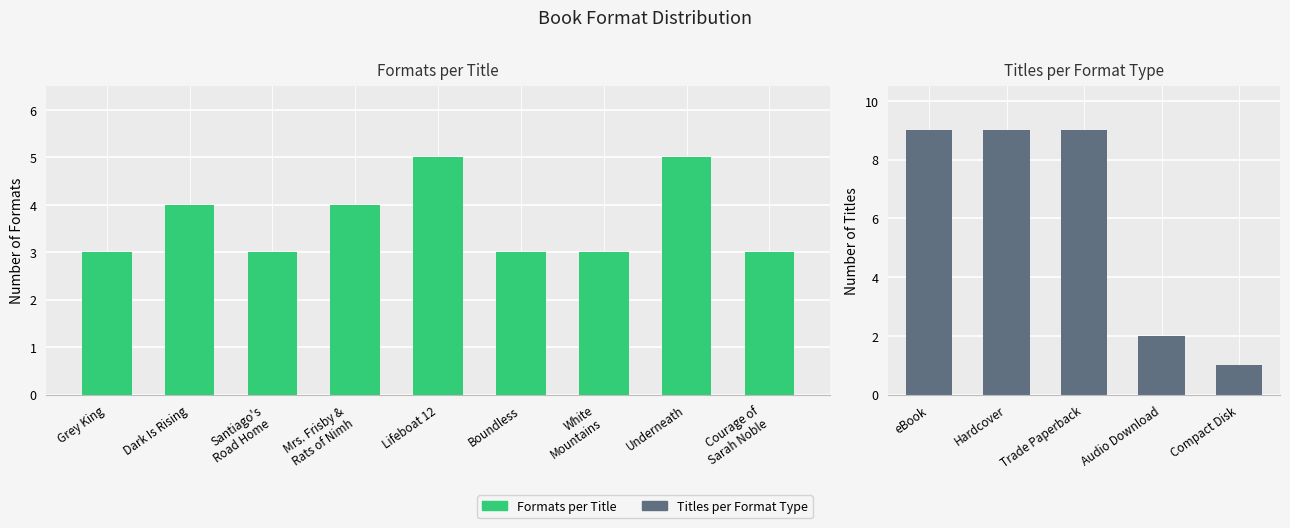

What is the approximate value at Underneath?

5